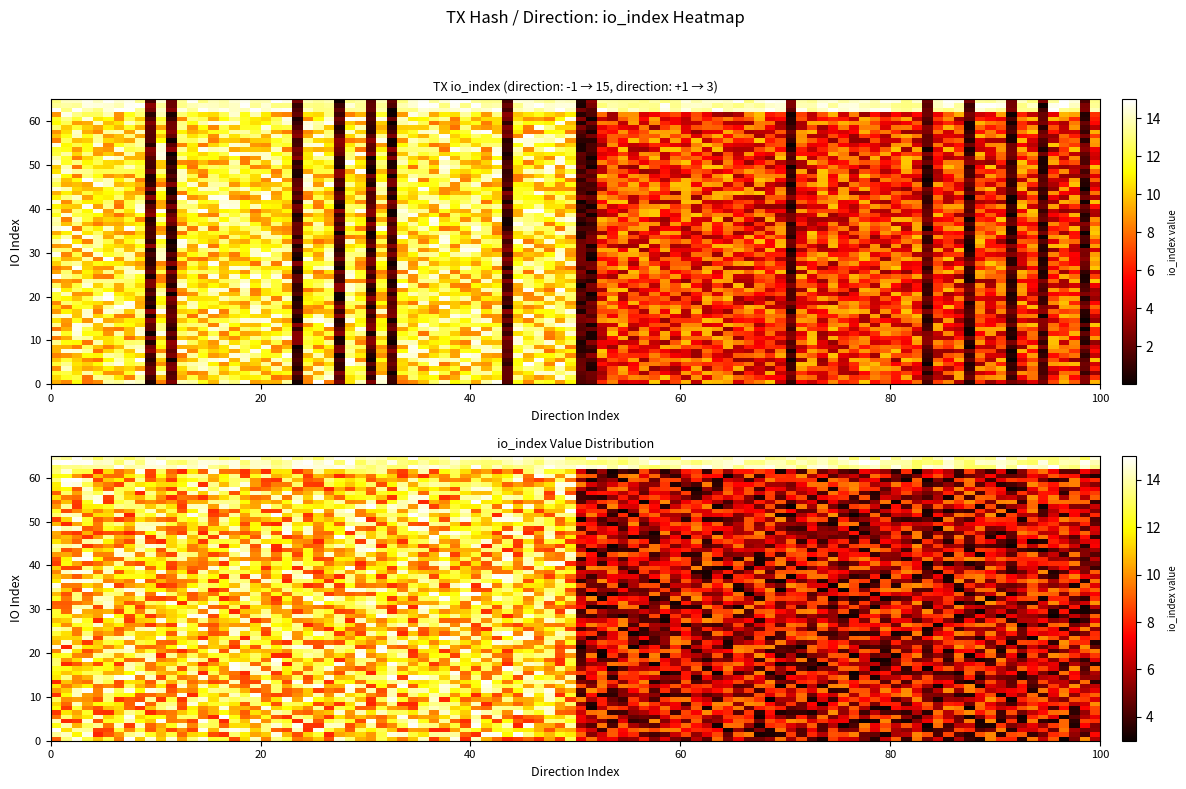

The value of 95166d3295a48d0760ab2fc64a14a56bec618d2 at direction is 1. True or false?

True